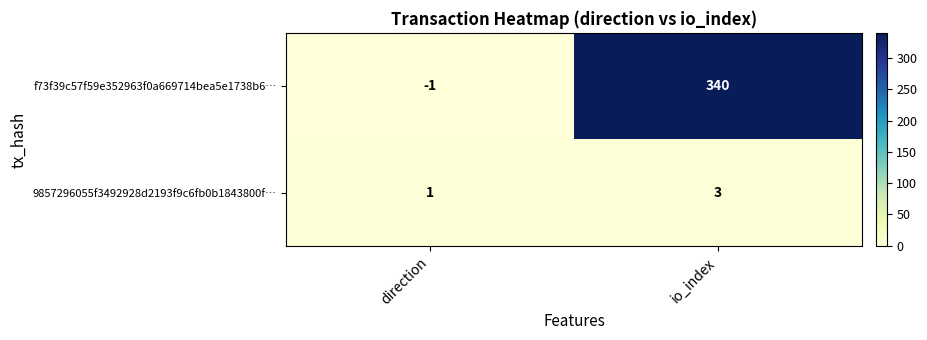

How many data points does each series have?

2